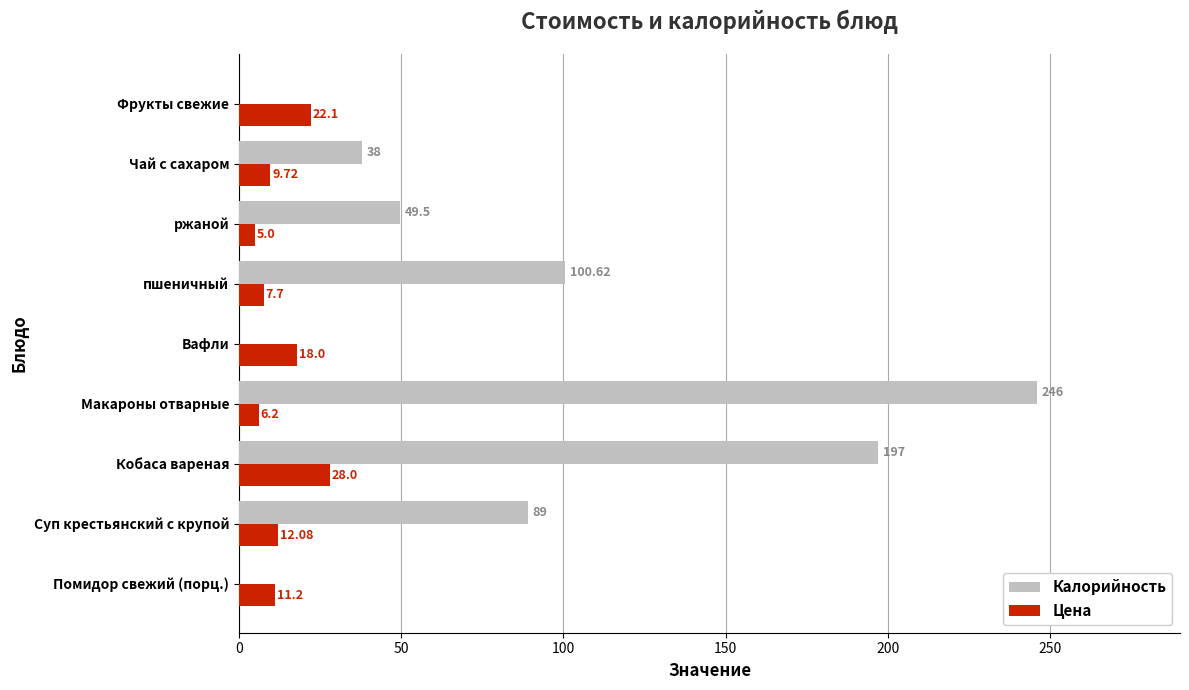

At which category is the sum across all series the highest?

Макароны отварные